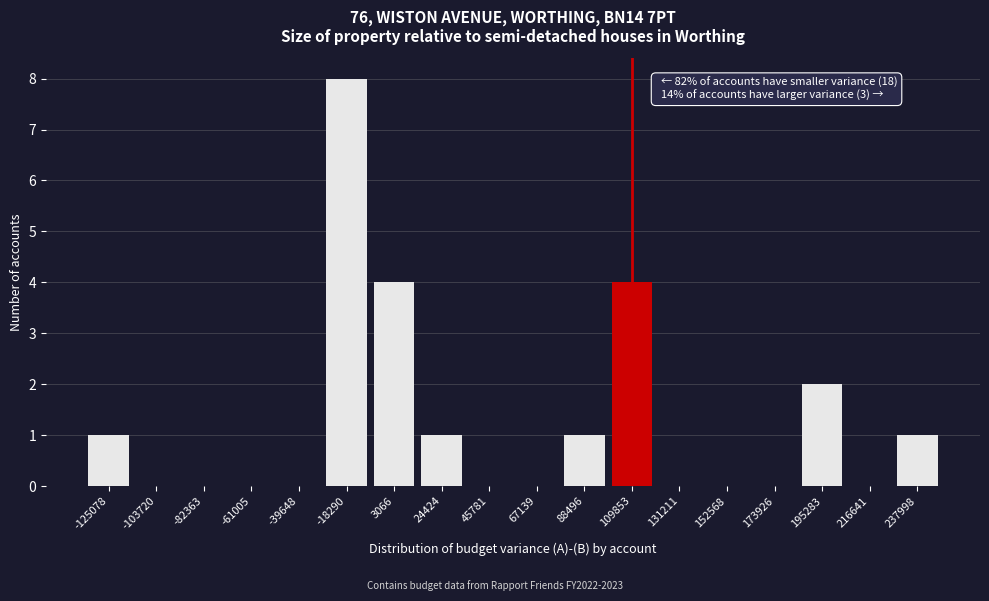

Reading left to right, list all the values displayed in this chart.

-125078=1	-103720=0	-82363=0	-61005=0	-39648=0	-18290=8	3066=4	24424=1	45781=0	67139=0	88496=1	109853=4	131211=0	152568=0	173926=0	195283=2	216641=0	237998=1